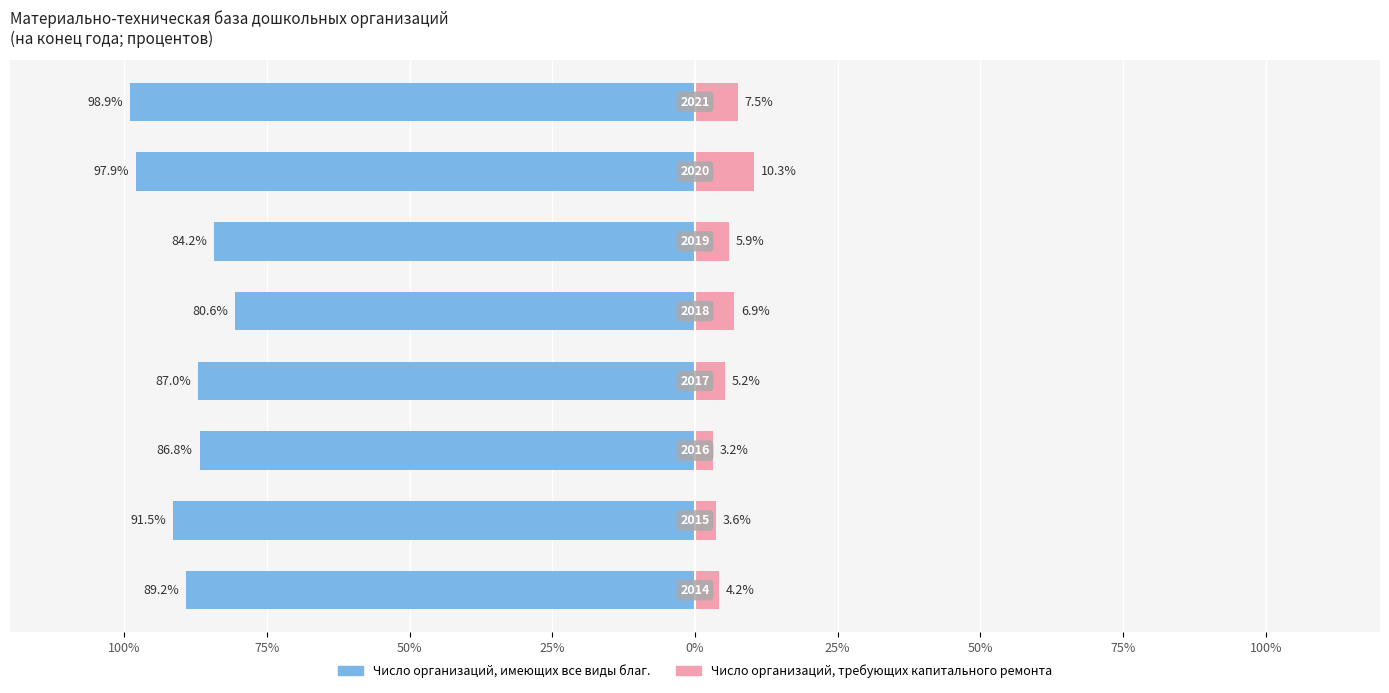

Between 25% and 75%, which series saw the biggest shift?

Число организаций, имеющих все виды благ.